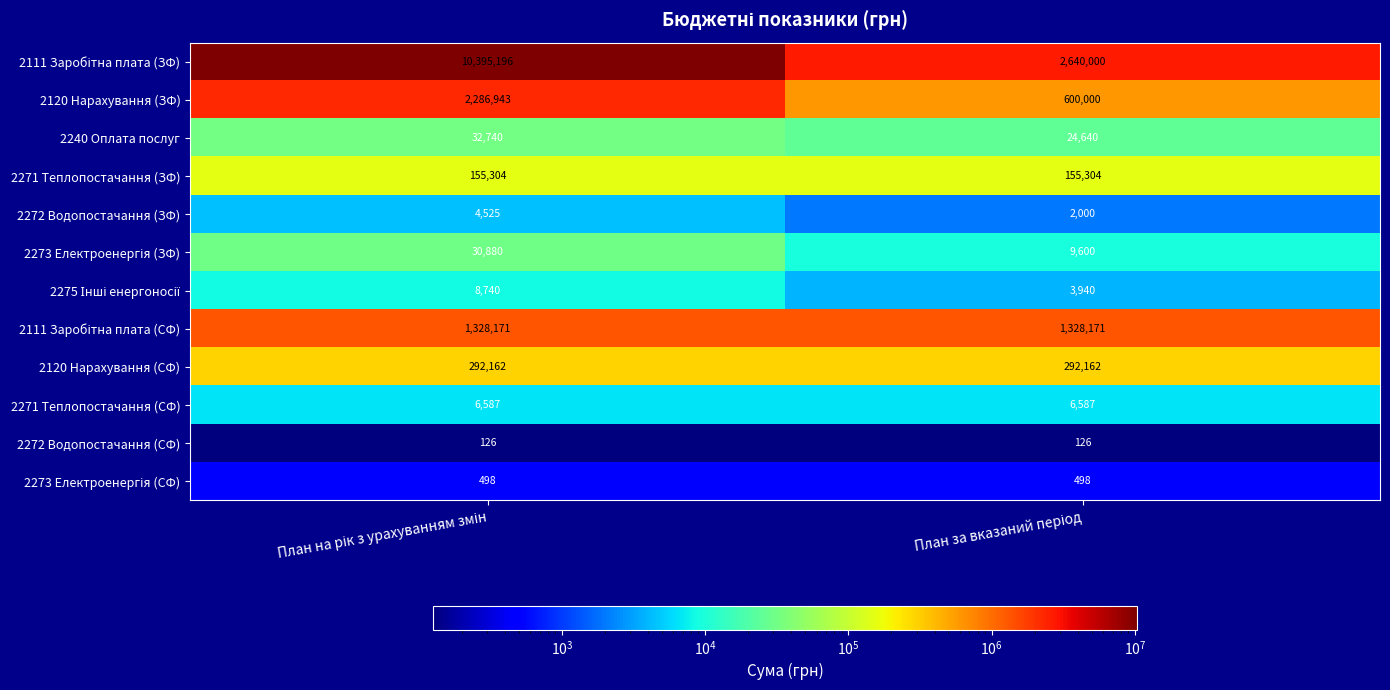

What is the sum of all 2271 Теплопостачання (ЗФ) values?

310608